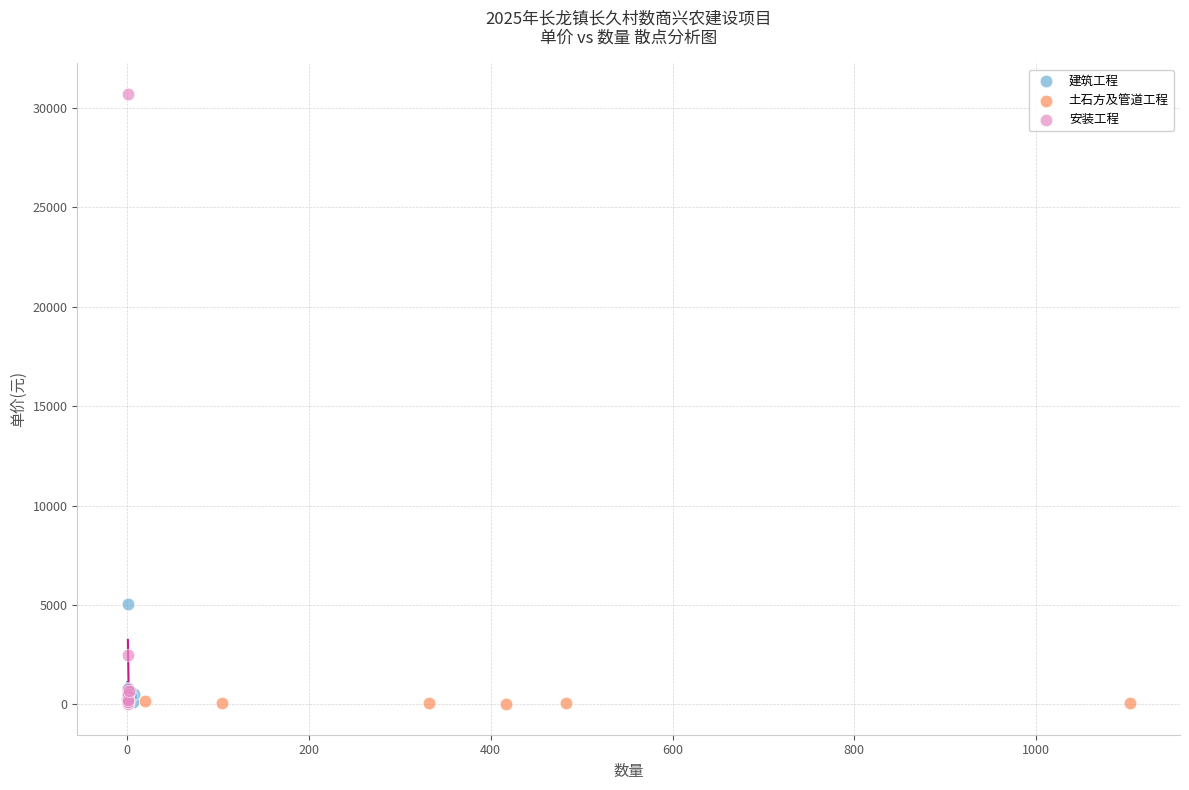

Which series has the widest spread of Y values?

安装工程